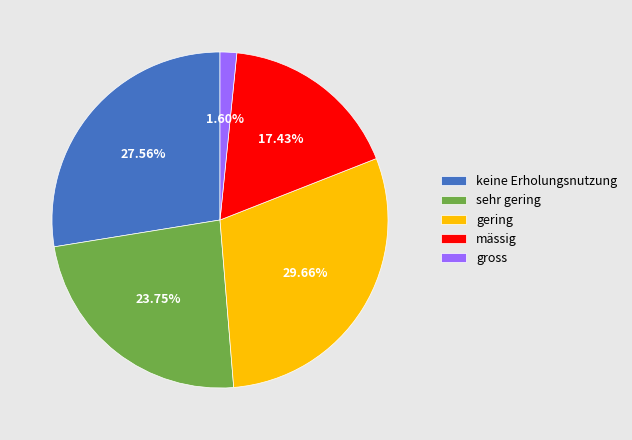

To the nearest percent, what is the average slice percentage?

20%